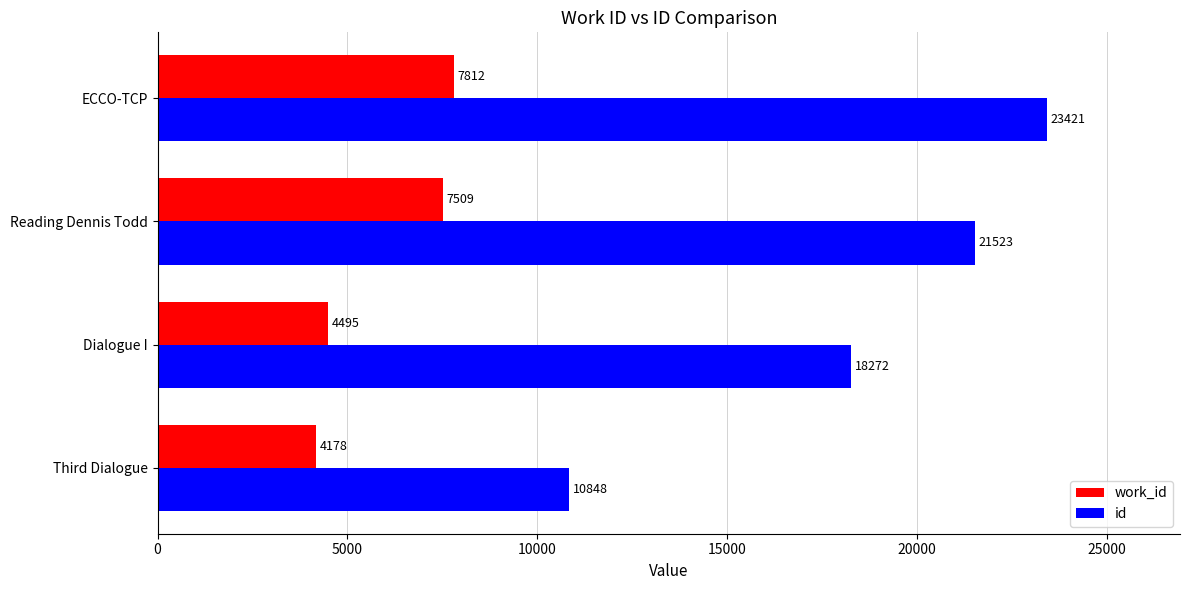

List the series in order of their peak value, lowest first.

work_id, id